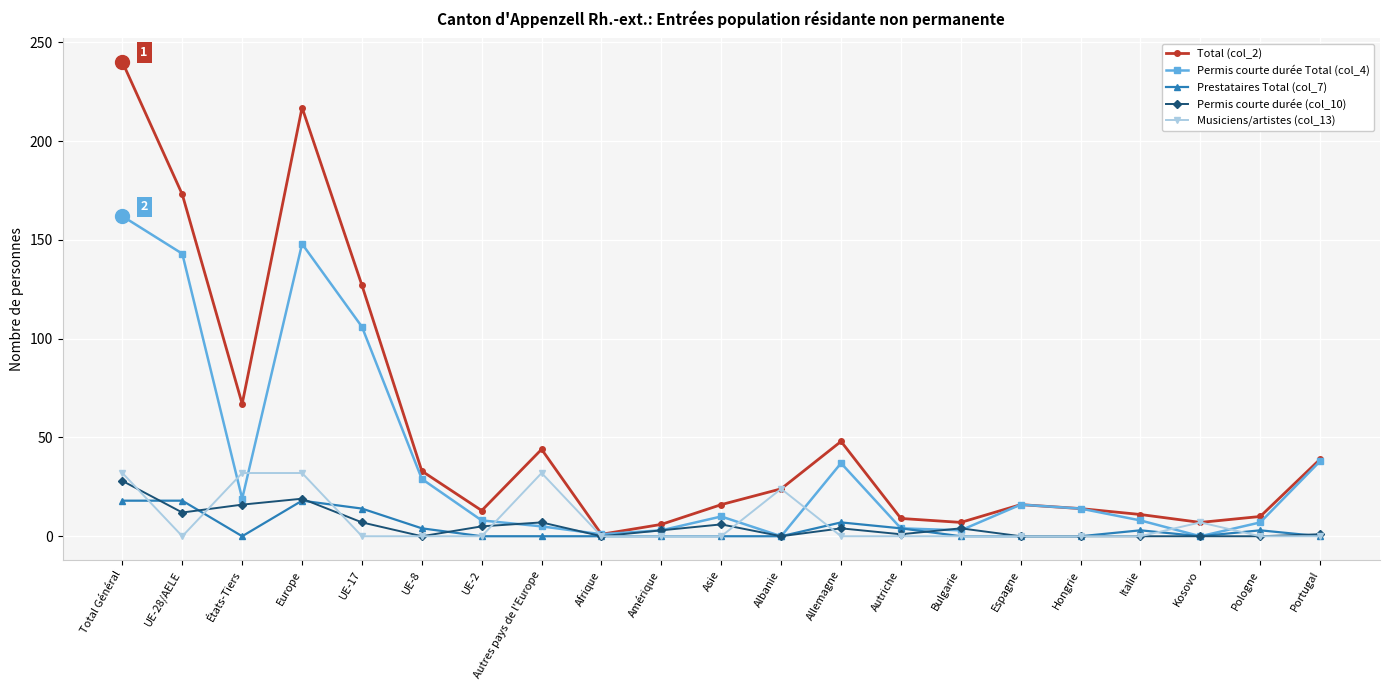

What is the label of the 9th point from the left?

Afrique